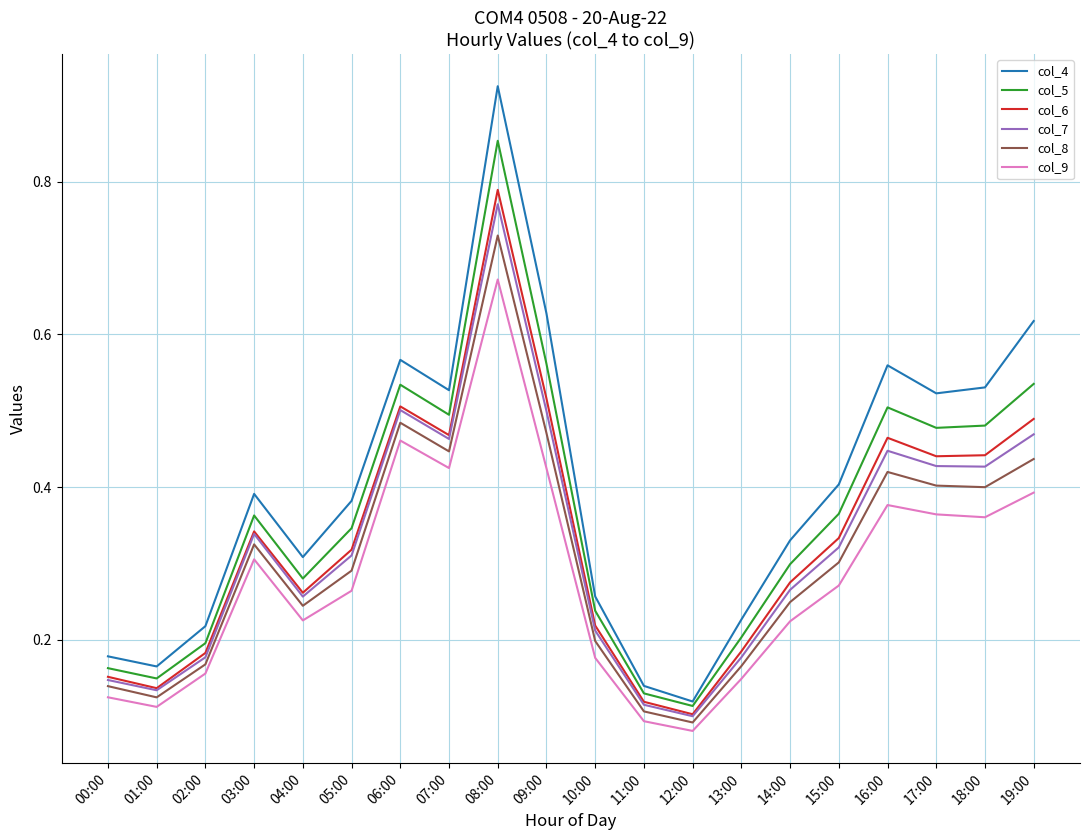

What is the sum of all col_8 values?

6.2